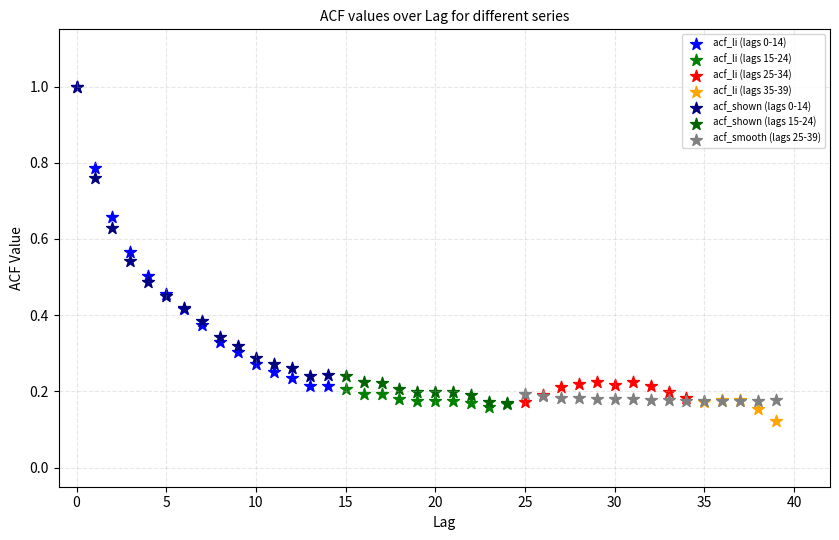

Which series has the largest Y range (max minus min)?

acf_li (lags 0-14)